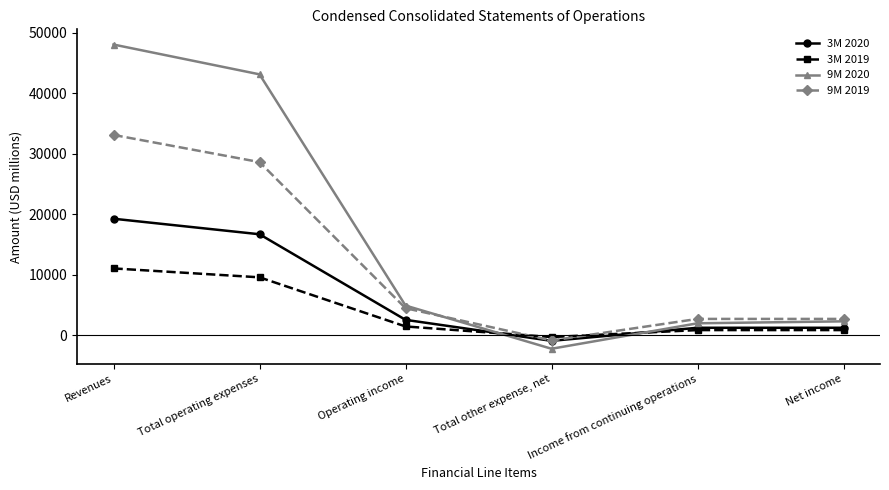

What are all the series names shown in the legend?

3M 2020, 3M 2019, 9M 2020, 9M 2019